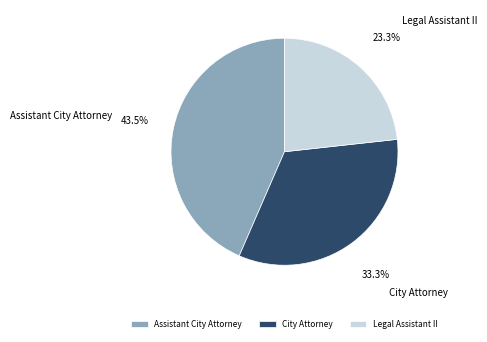

The Legal Assistant II slice represents 23% of the pie. True or false?

True